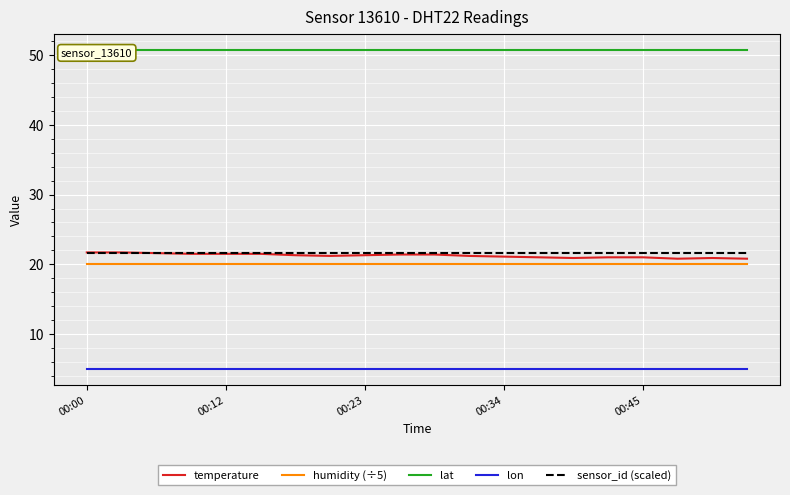

What is the lowest value of the humidity (÷5) series?

20.0